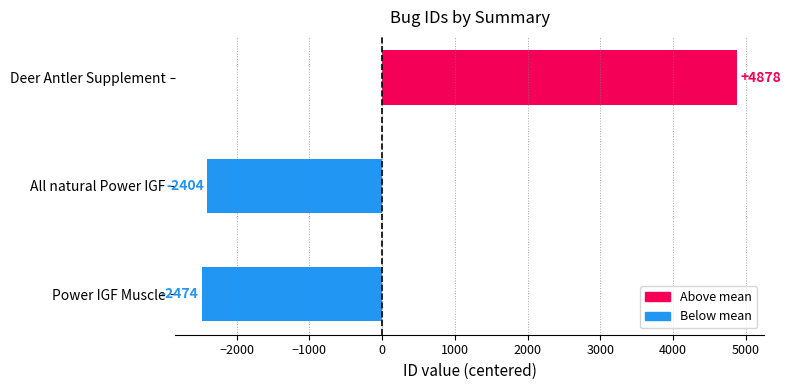

What is the difference between the second highest and minimum values?

70